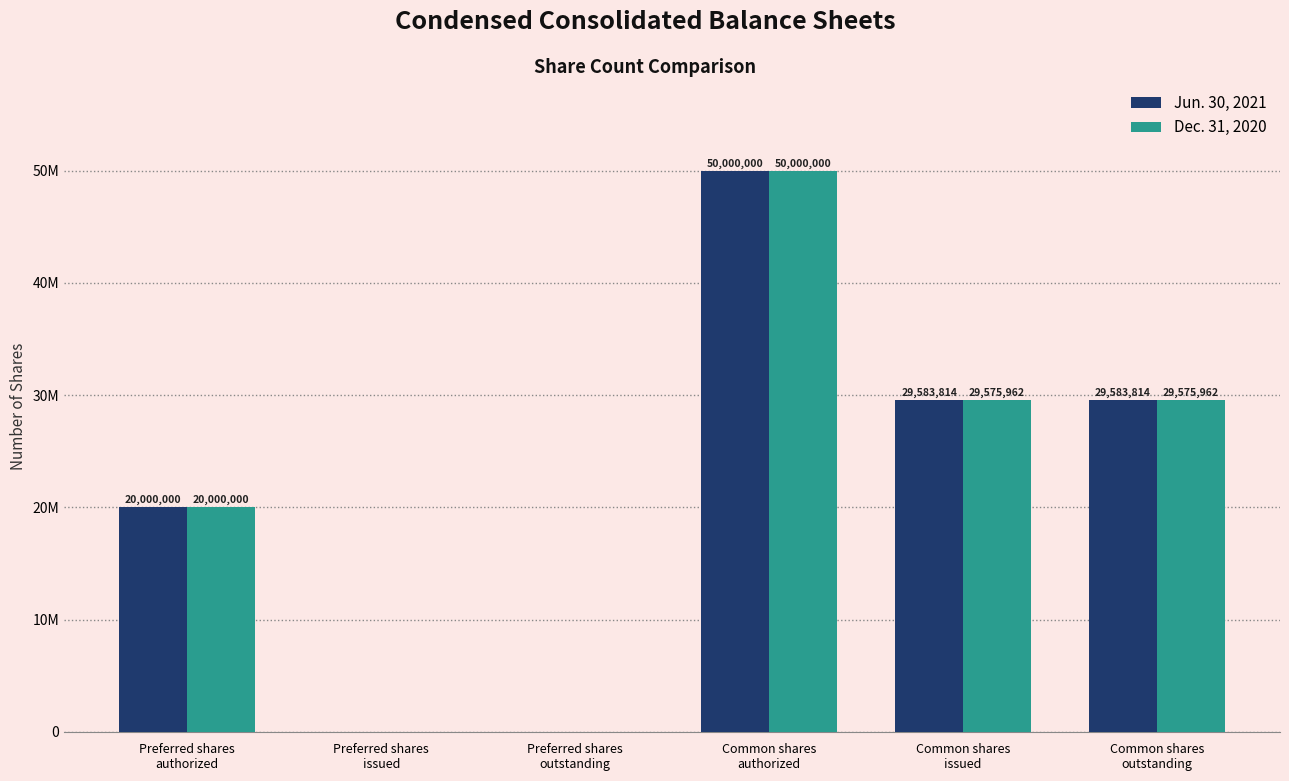

What is the label of the 4th bar from the right?

Preferred shares
outstanding